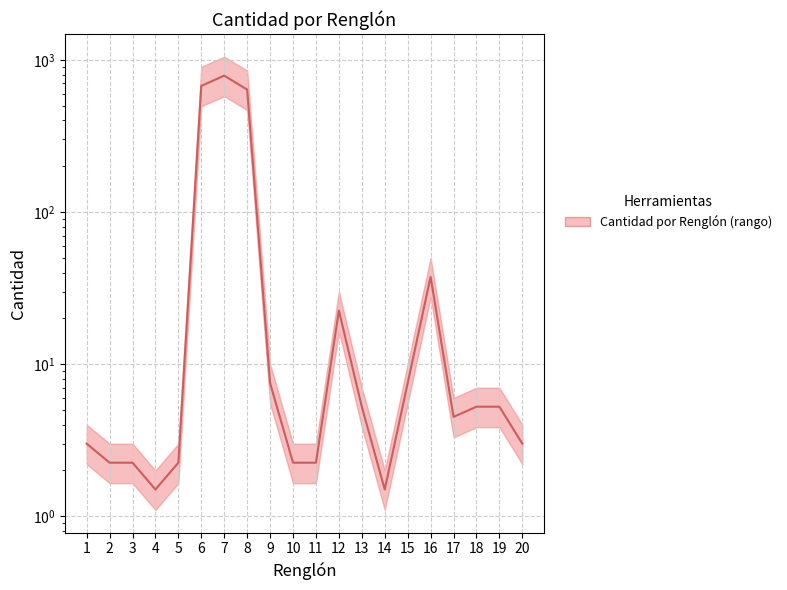

What is the value of the 19th point from the left?

5.2